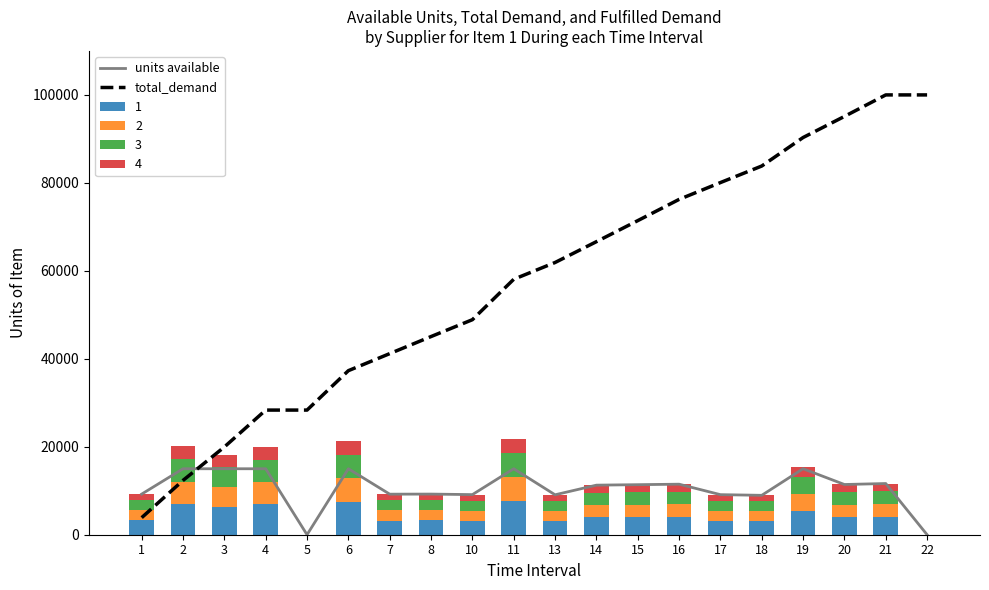

Is the value of units available at 20 greater than the value of total_demand at 3?

No